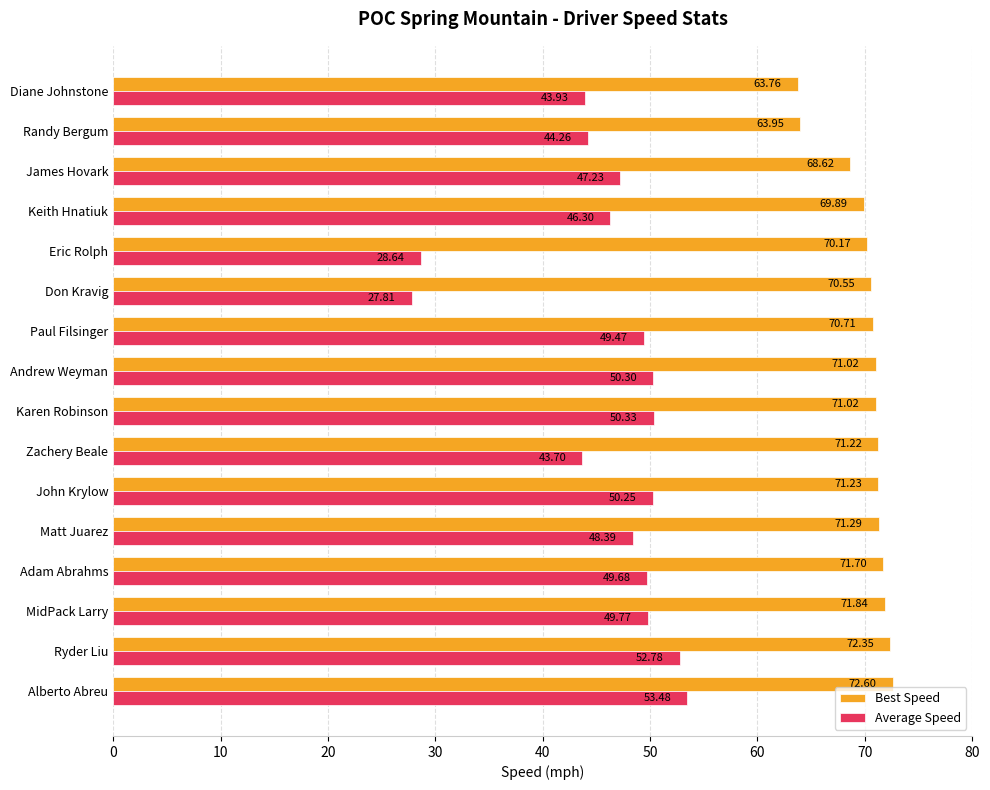

List the series in order of their peak value, lowest first.

Average Speed, Best Speed